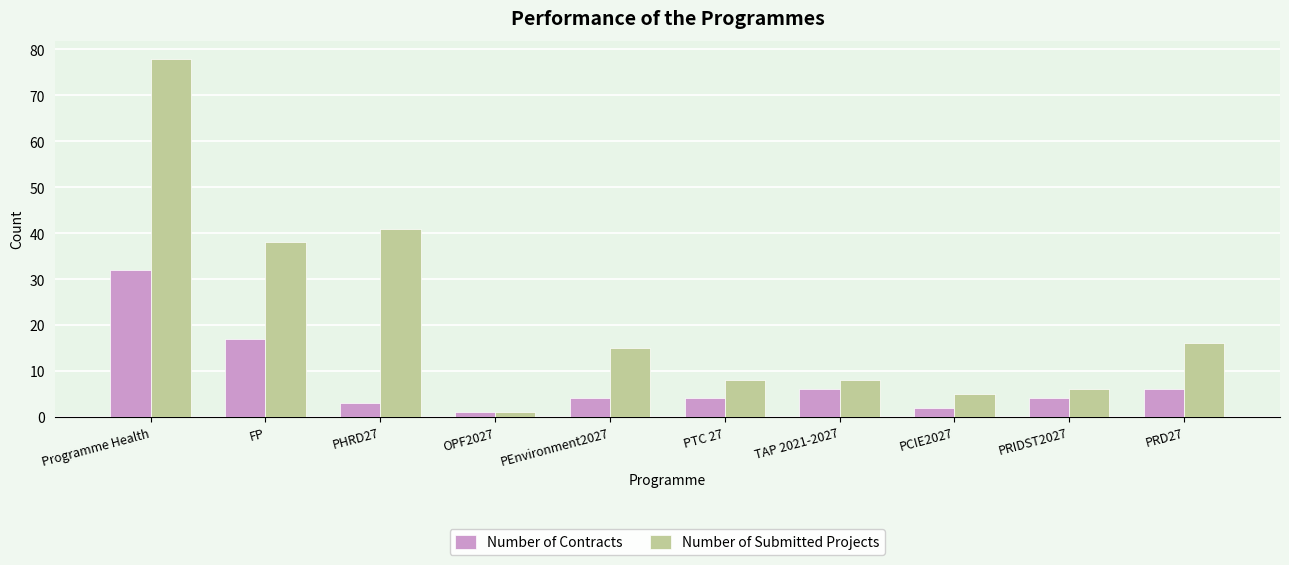

At which category is the sum across all series the highest?

Programme Health